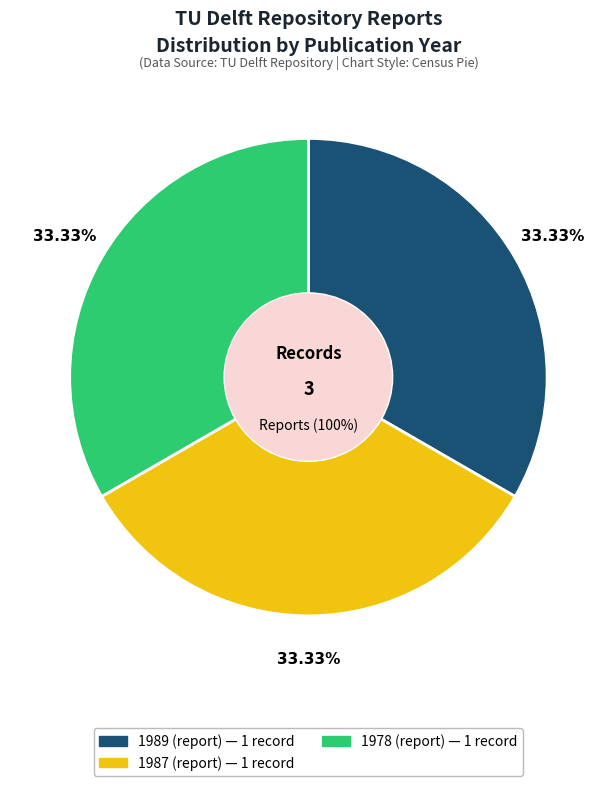

Count the number of slices in the pie.

3